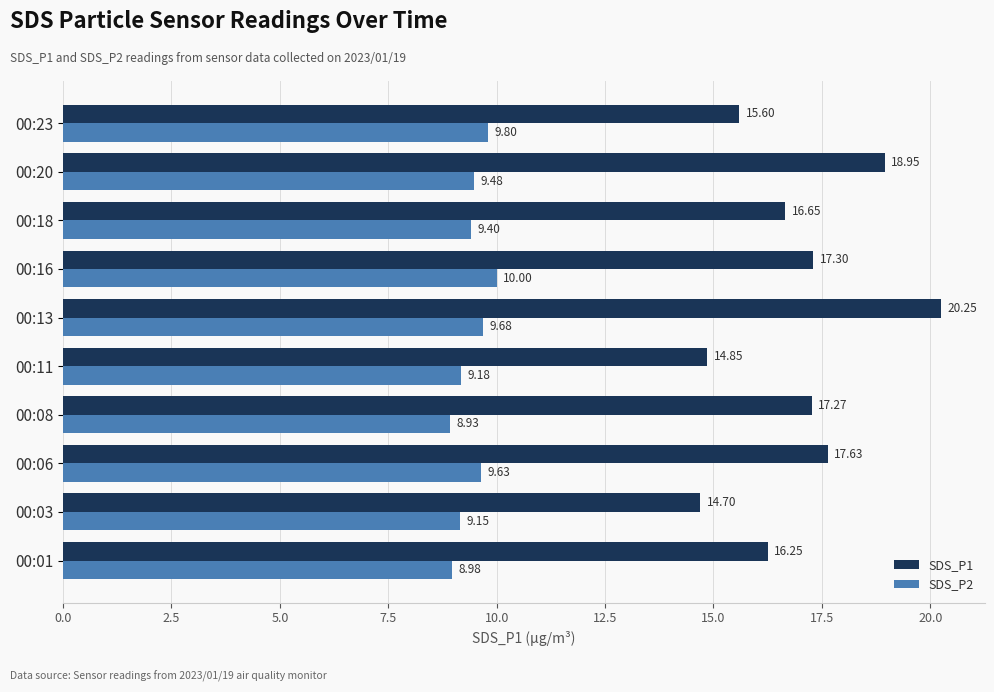

What is the total value across all series at 00:16?

27.3